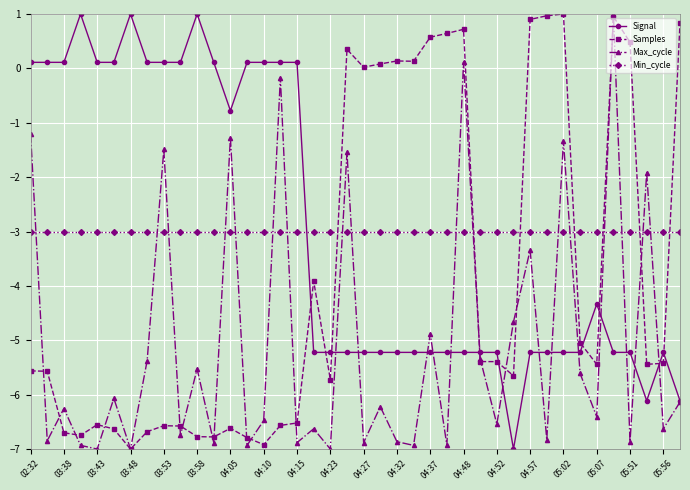

How many intersections are there between Max_cycle and Min_cycle?

17